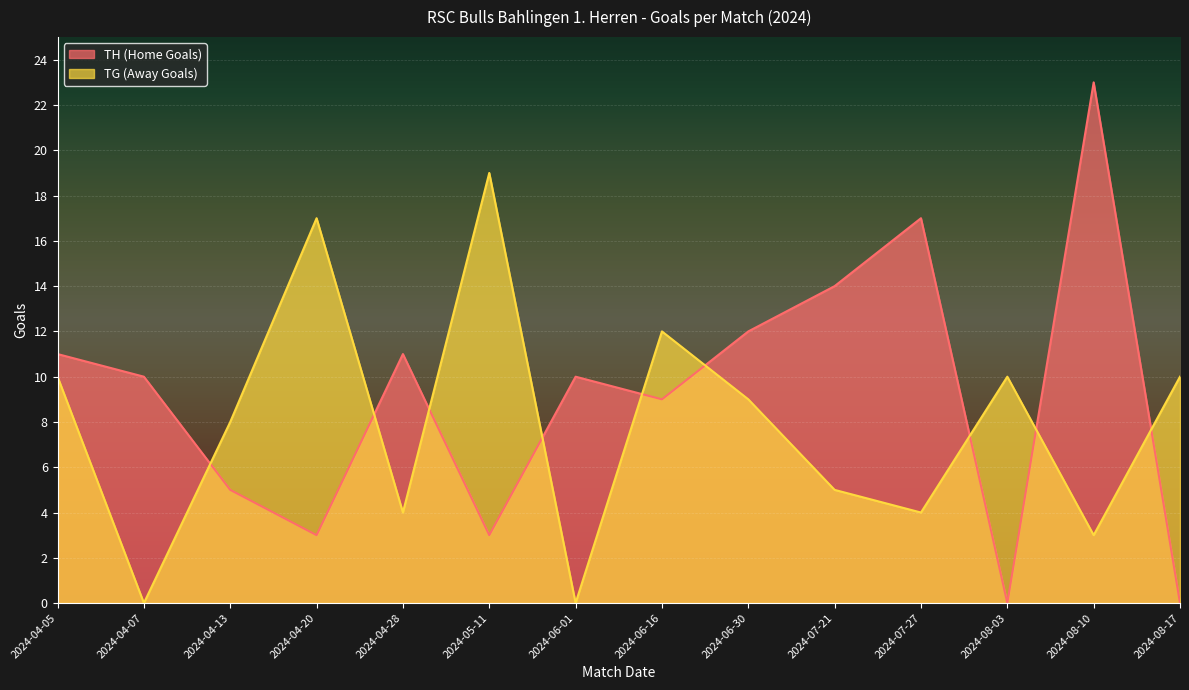

What is the total value across all series at 2024-04-13?

13